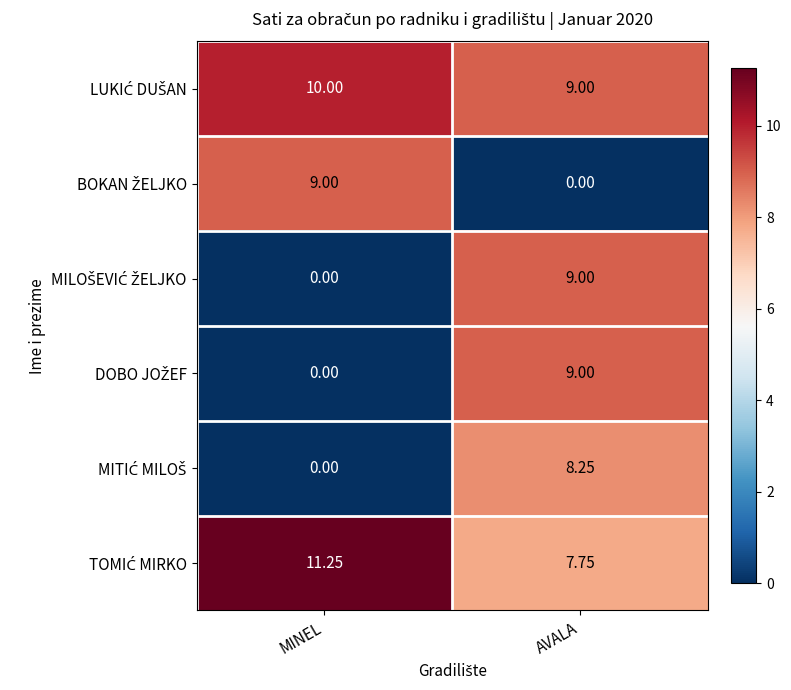

At which category does the chart reach its peak across all series?

MINEL